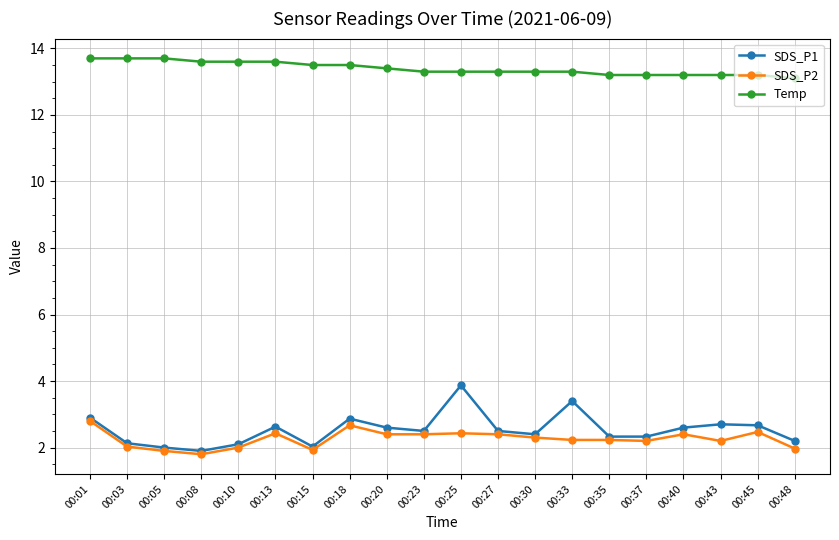

How many distinct data groups are displayed?

3